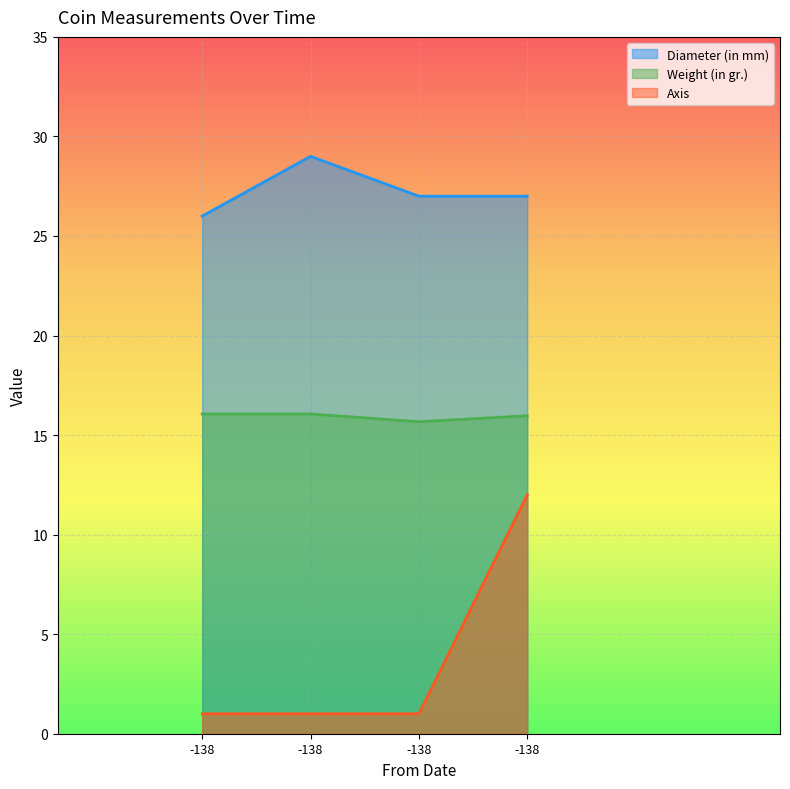

Reading left to right, list all the values displayed in this chart.

Diameter (in mm): -138=26.0	-138=29.0	-138=27.0	-138=27.0
Weight (in gr.): -138=16.1	-138=16.1	-138=15.7	-138=16.0
Axis: -138=1.0	-138=1.0	-138=1.0	-138=12.0